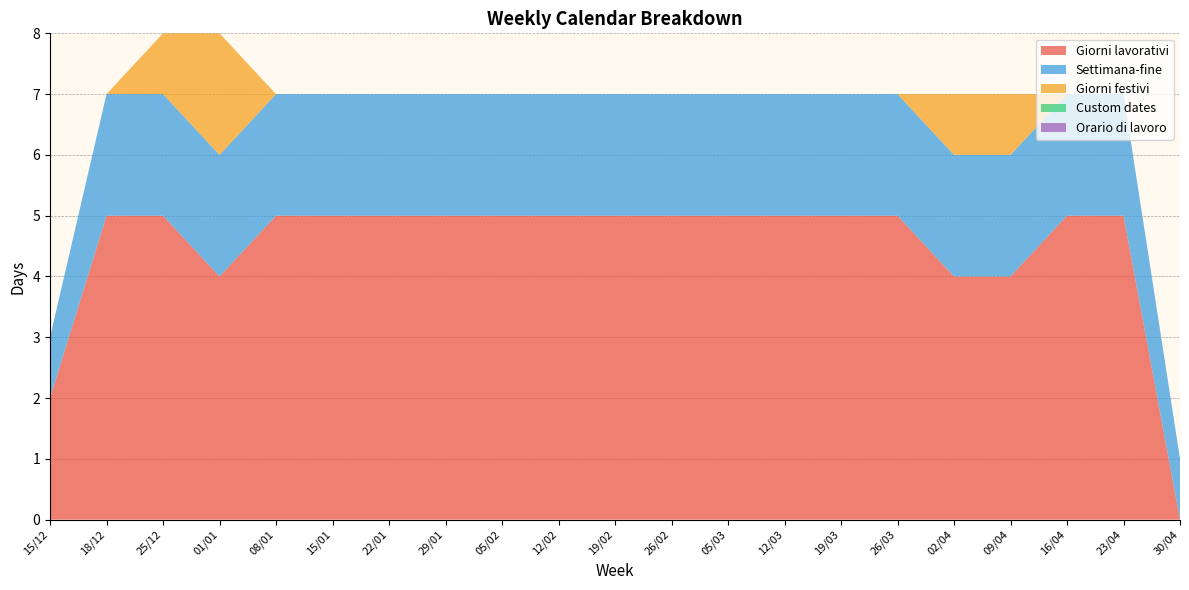

Reading right to left, what are all the values shown in this chart?

Giorni lavorativi: 0	5	5	4	4	5	5	5	5	5	5	5	5	5	5	5	5	4	5	5	2
Settimana-fine: 1	2	2	2	2	2	2	2	2	2	2	2	2	2	2	2	2	2	2	2	1
Giorni festivi: 0	0	0	1	1	0	0	0	0	0	0	0	0	0	0	0	0	2	1	0	0
Custom dates: 0	0	0	0	0	0	0	0	0	0	0	0	0	0	0	0	0	0	0	0	0
Orario di lavoro: 0	0	0	0	0	0	0	0	0	0	0	0	0	0	0	0	0	0	0	0	0